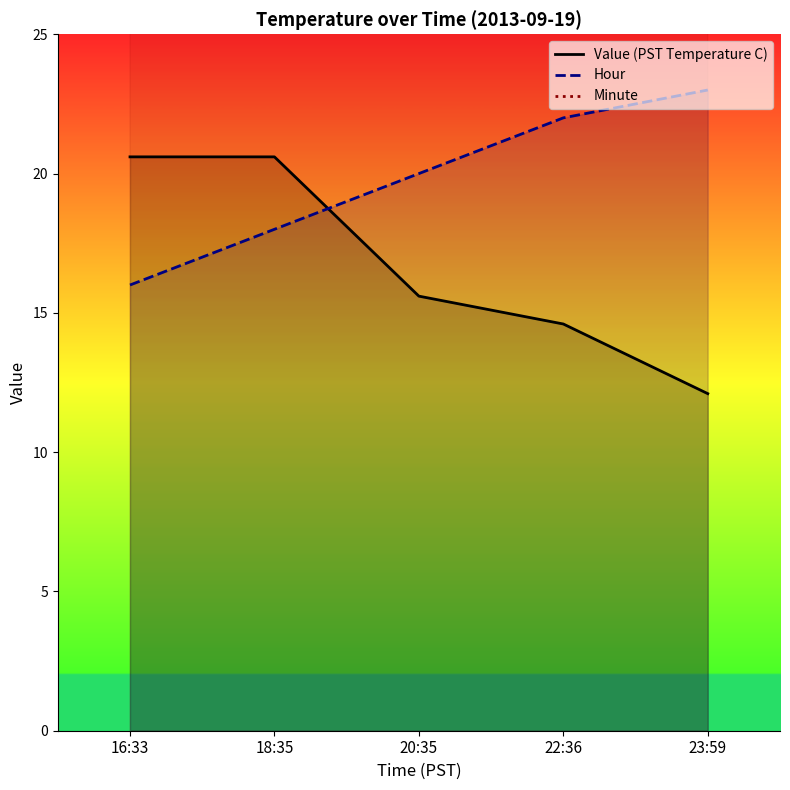

What are all the series names shown in the legend?

Value (PST Temperature C), Hour, Minute